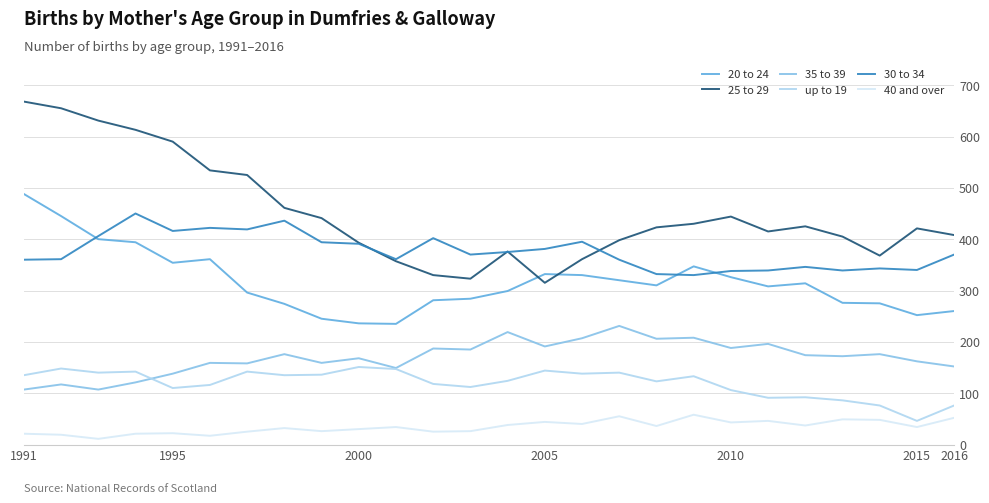

True or false: 35 to 39 and 20 to 24 cross at least once.

False